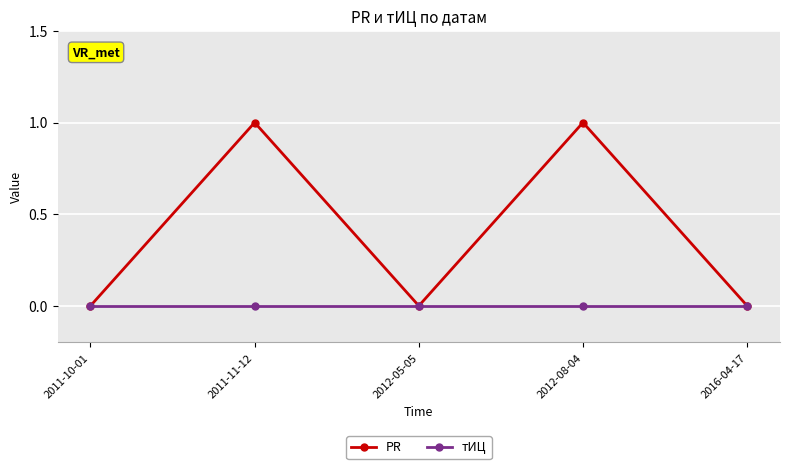

Which series has the largest range (max minus min)?

PR